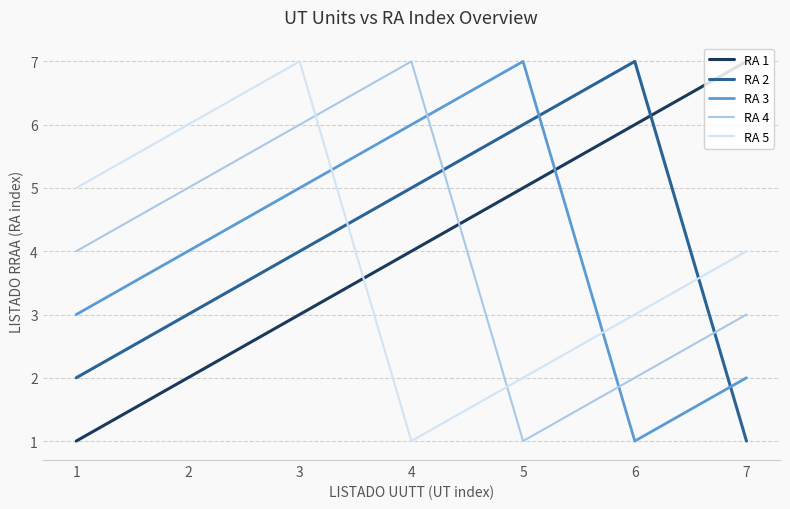

Read the RA 1 value at 5.

5